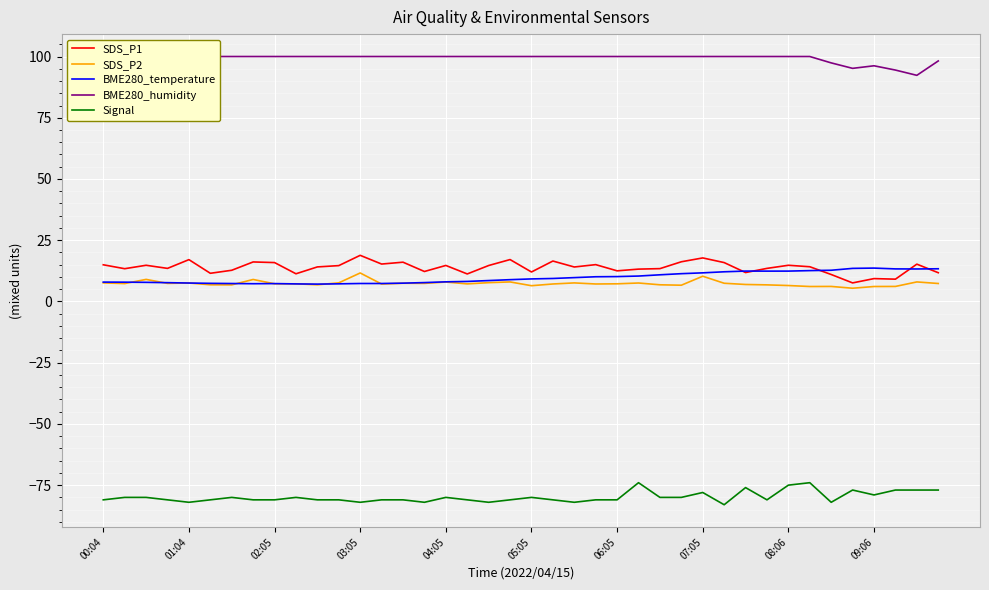

Is it true that SDS_P2 equals 6.1 at 09:06?

True